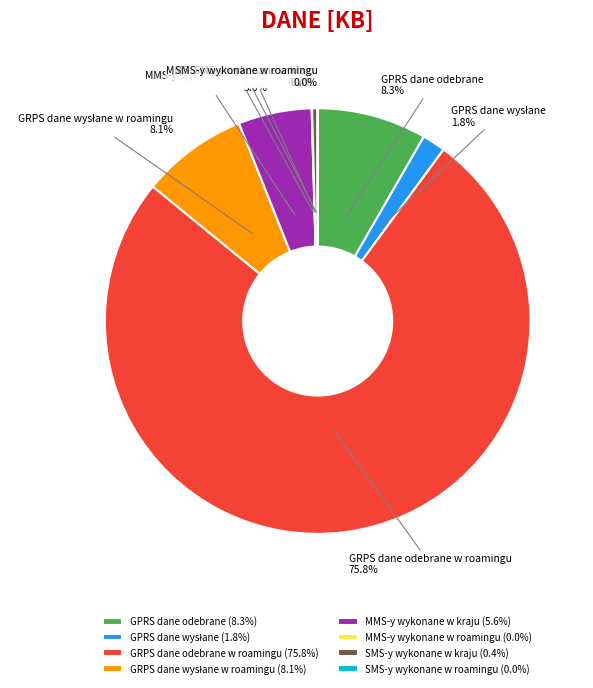

What portion of the pie excludes MMS-y wykonane w kraju?

94.4%